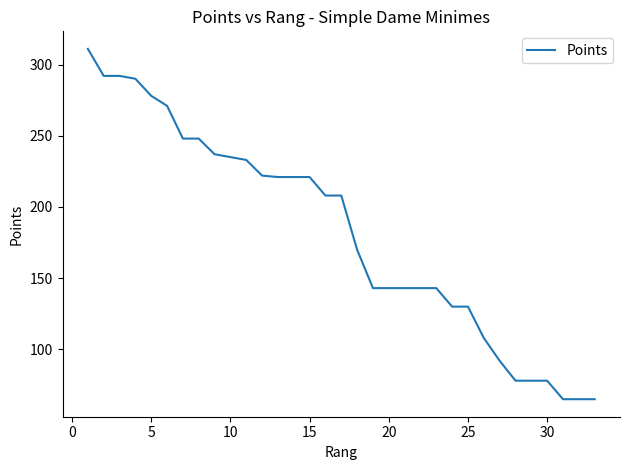

What is the maximum value shown in the chart?

311